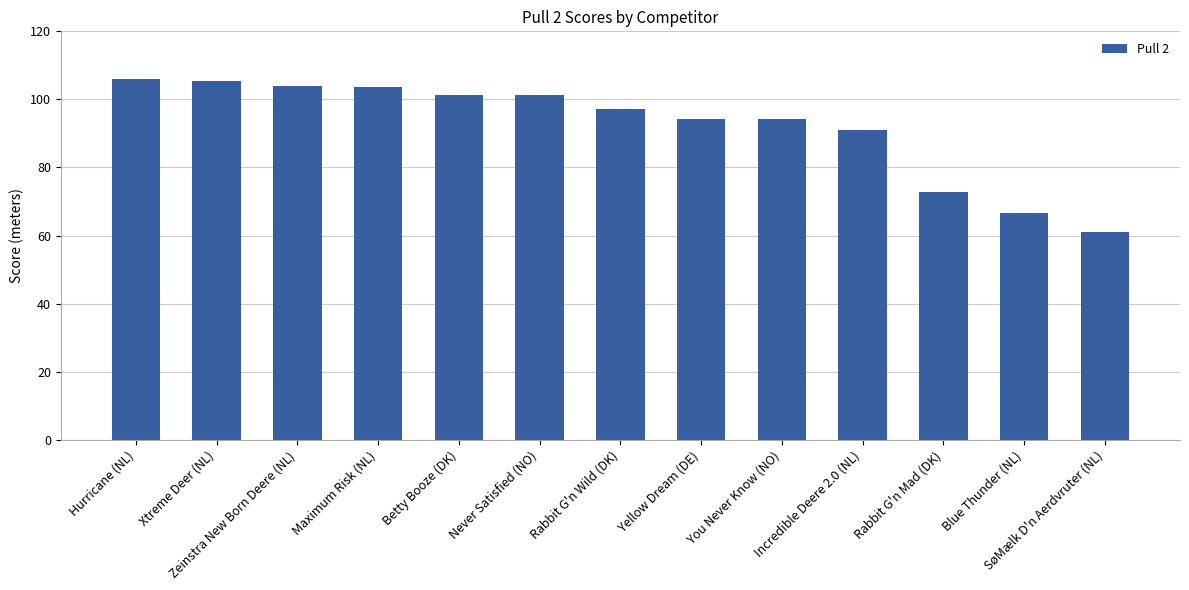

What is the sum of all values?

1198.3